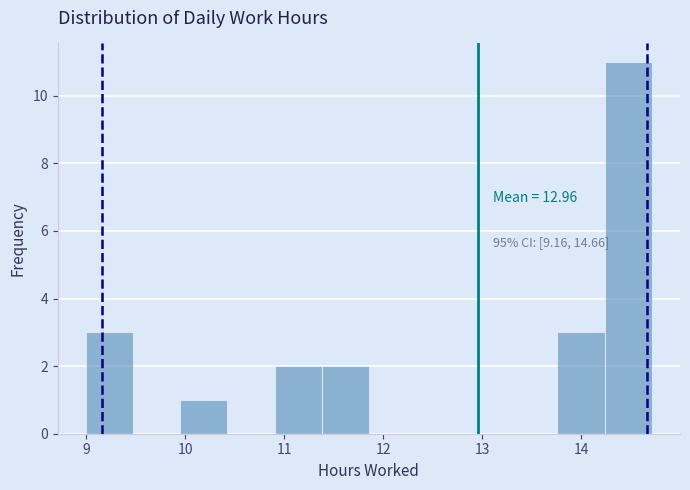

Over which range of the x-axis is the bar tallest?

14.2 to 14.7